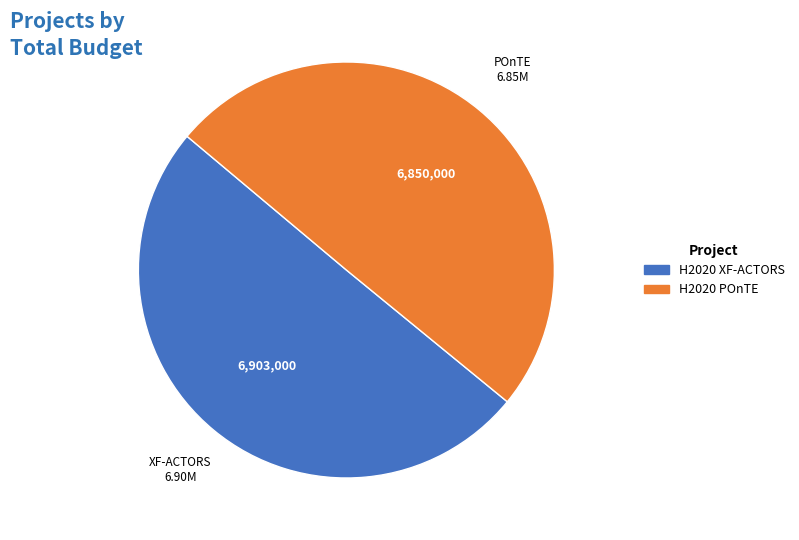

Approximately how many times larger is the value at H2020 XF-ACTORS compared to H2020 POnTE?

1.0